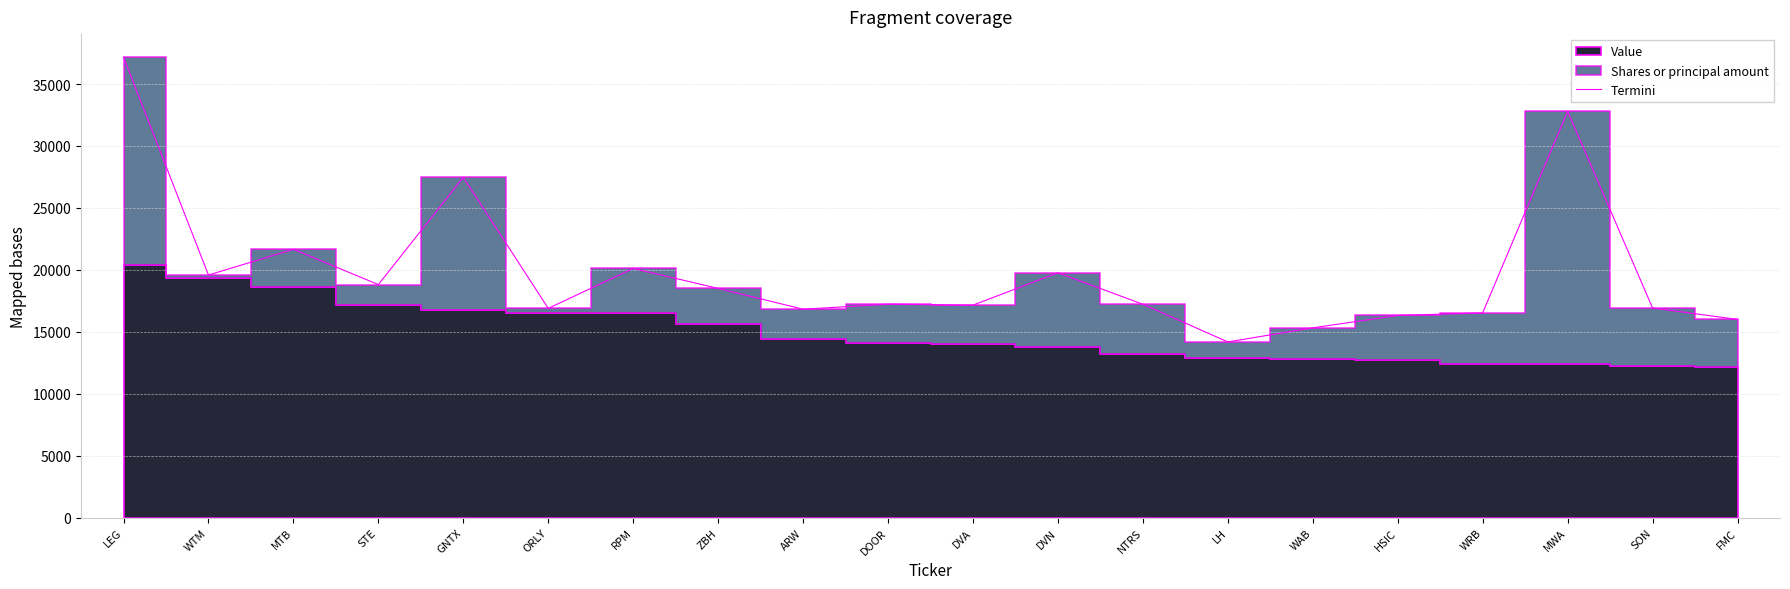

Reading left to right, list all the values displayed in this chart.

37170.2	19586.6	21660.2	18816.6	27466.1	16896.4	20115.8	18507.8	16828.2	17228.1	17157.5	19768.6	17225.6	14187.5	15325.0	16321.7	16530.3	32801.0	16927.5	16002.9